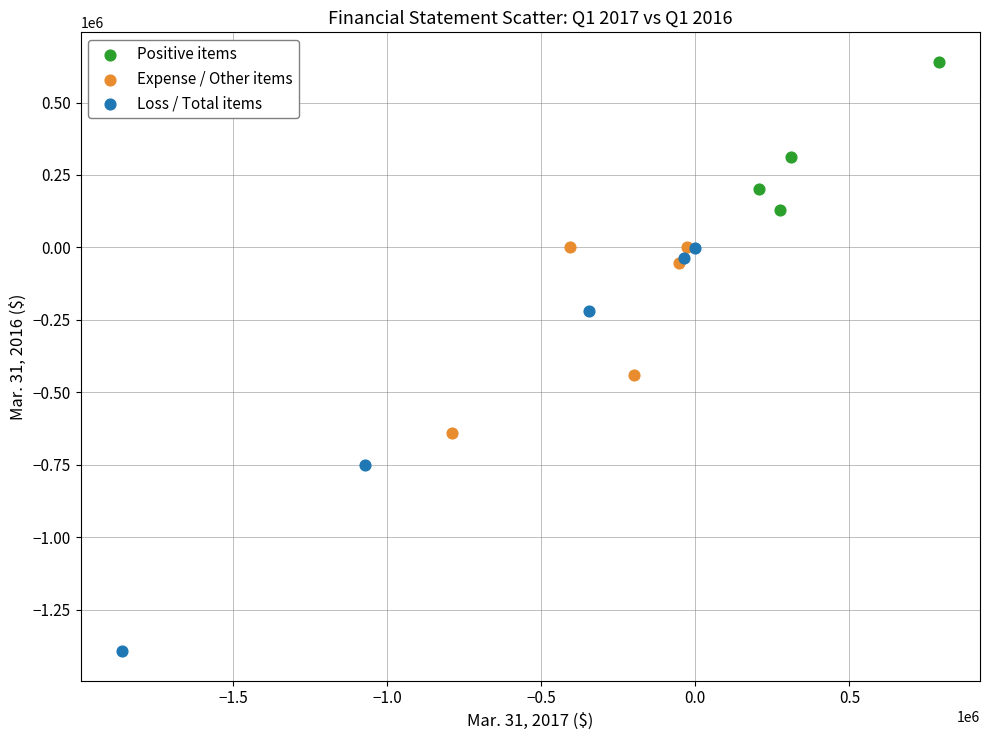

Which series has the largest Y range (max minus min)?

Loss / Total items